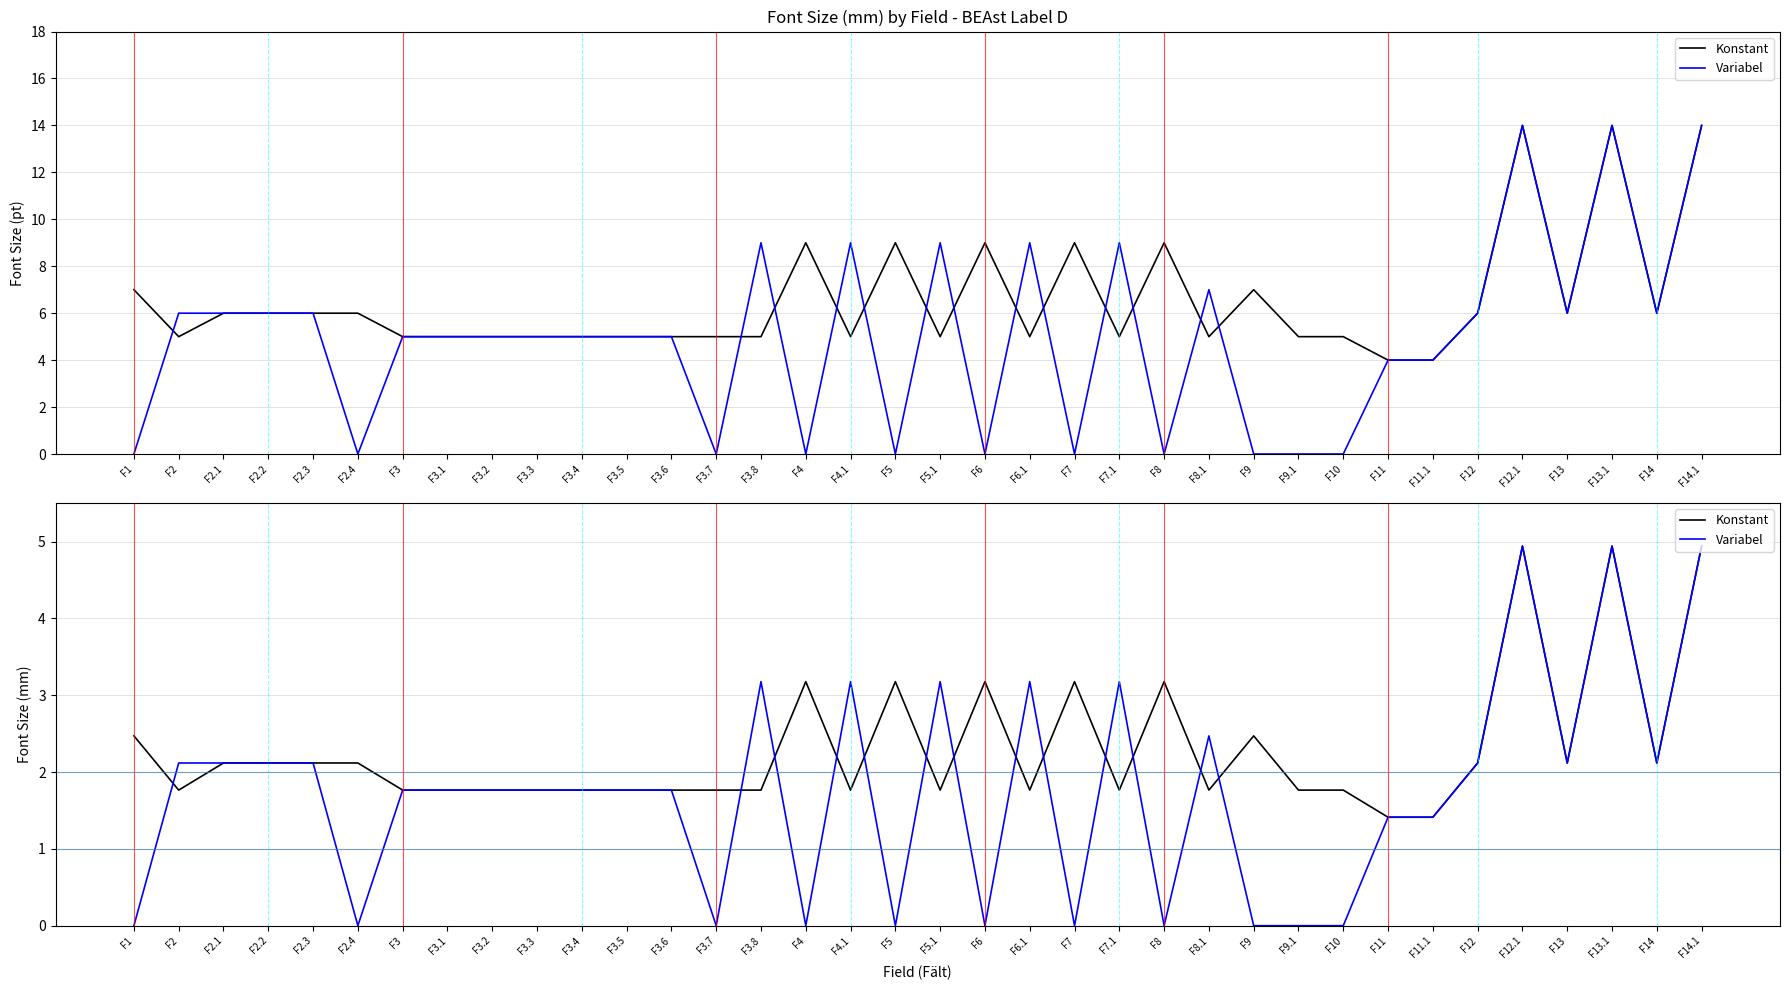

What is the difference between the maximum and second lowest values in the Variabel series?

4.9